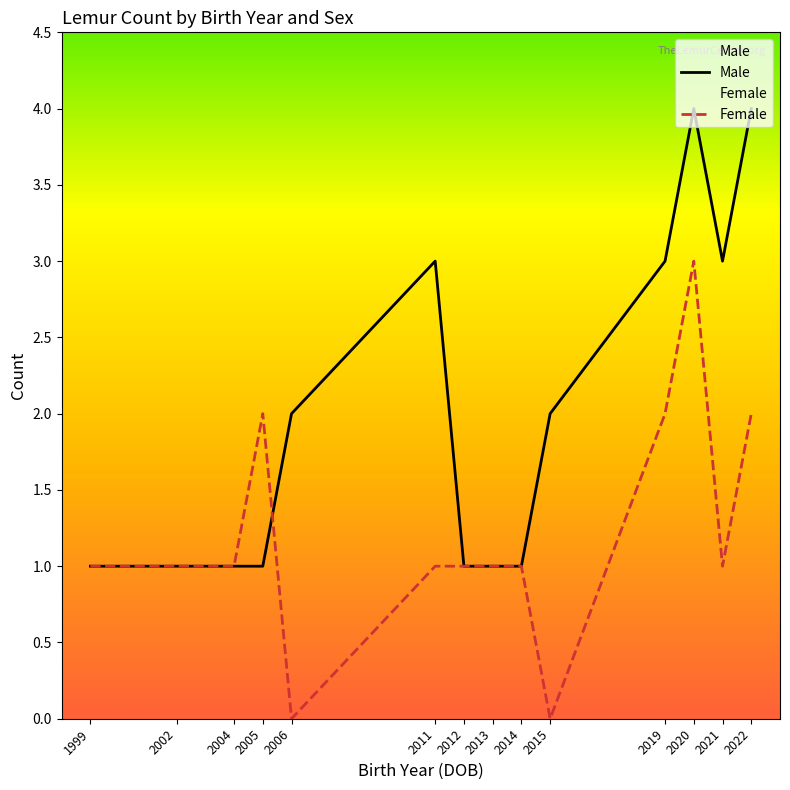

Read the Female value at 2014.

1